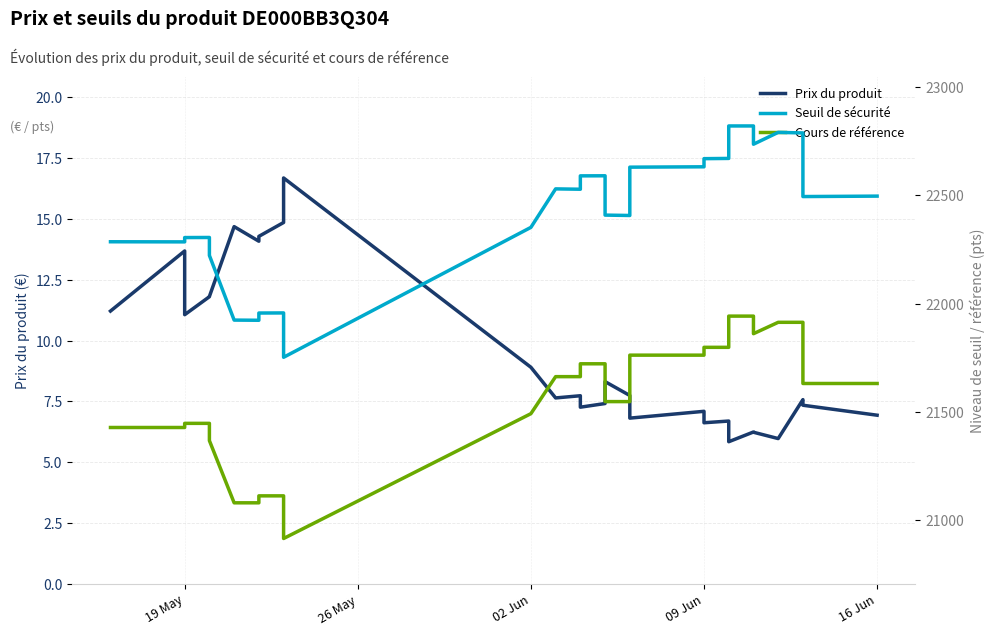

Rank the series by their maximum value, from lowest to highest.

Prix du produit, Cours de référence, Seuil de sécurité